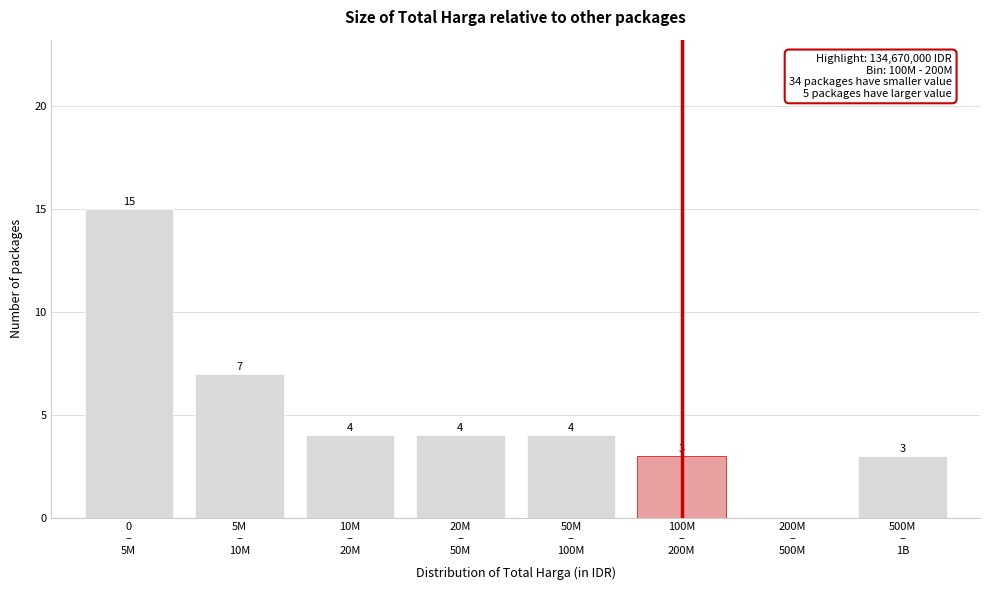

What is the sum of all values?

40